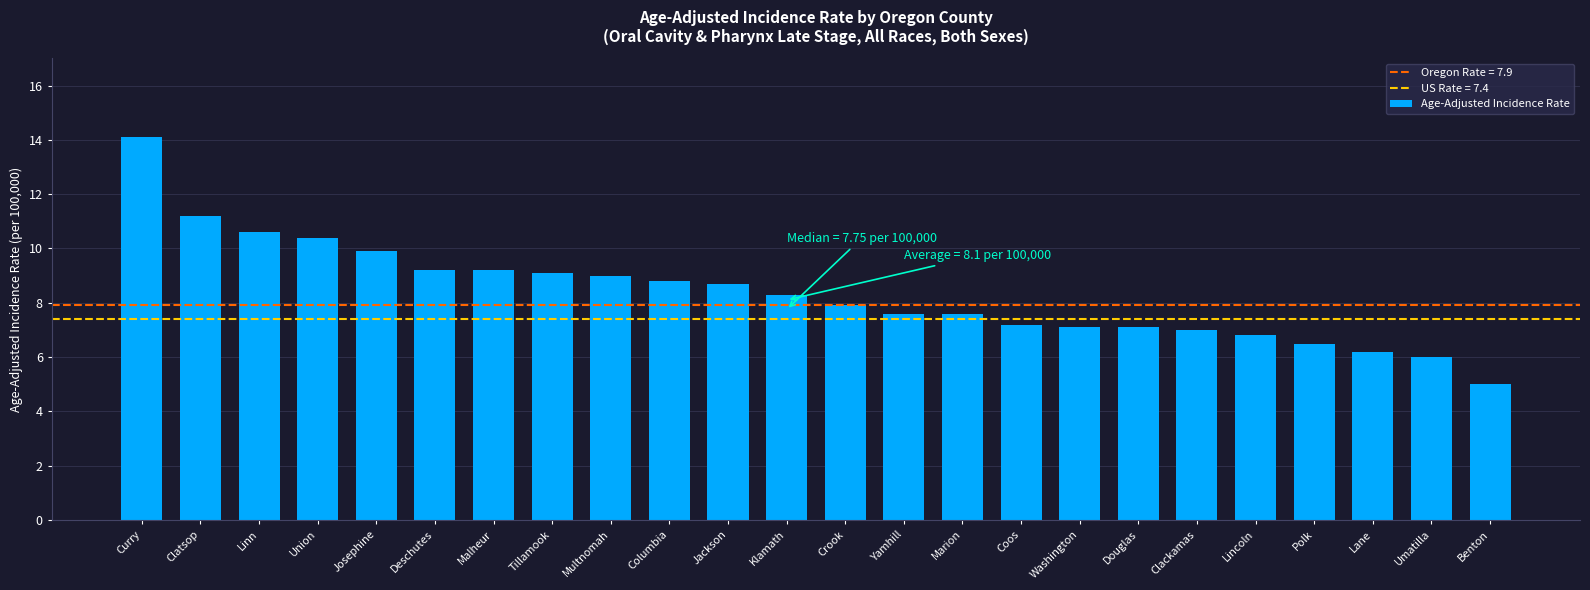

What is the sum of all values?

200.5